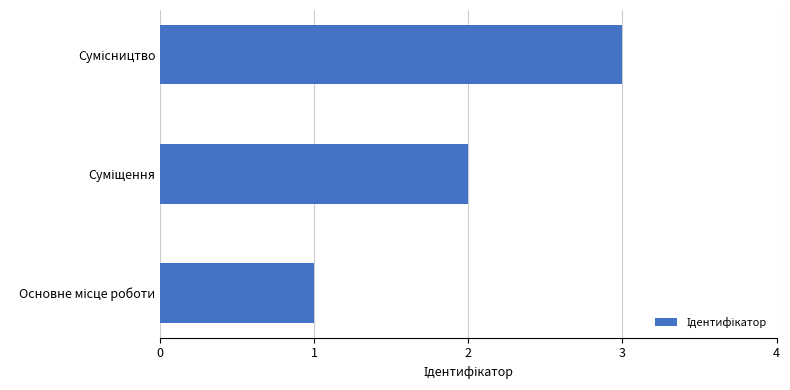

What is the greatest value displayed?

3